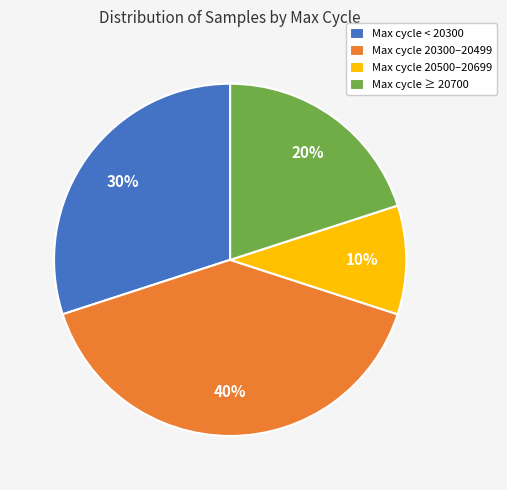

Does Max cycle ≥ 20700 represent more than half of the total?

No